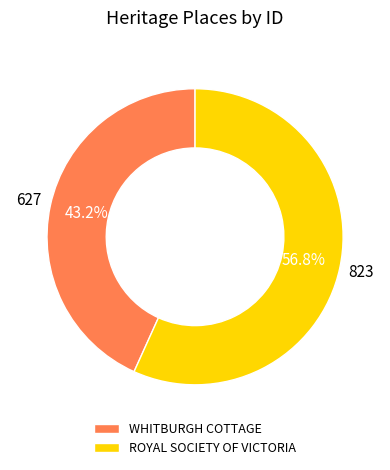

What portion of the pie excludes WHITBURGH COTTAGE?

56.8%